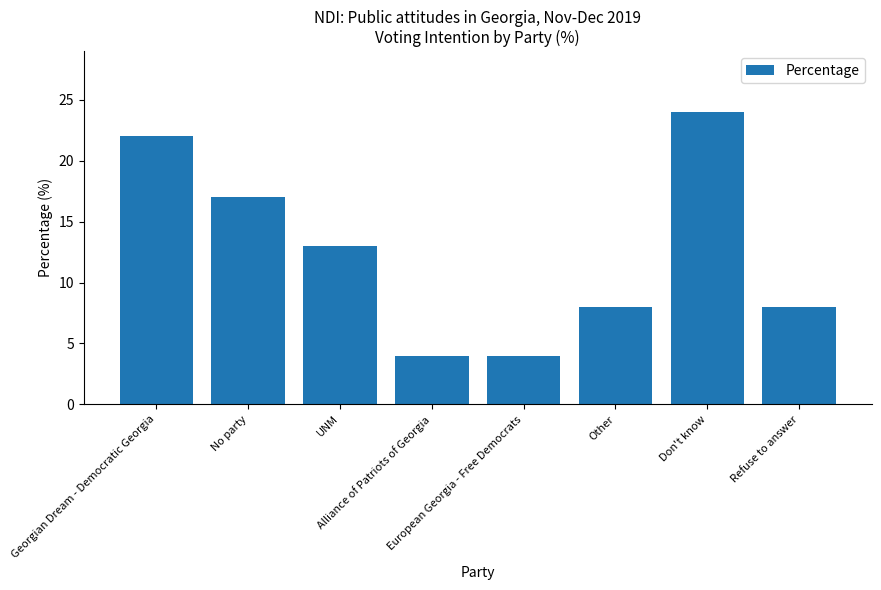

The value at No party is 5. True or false?

False